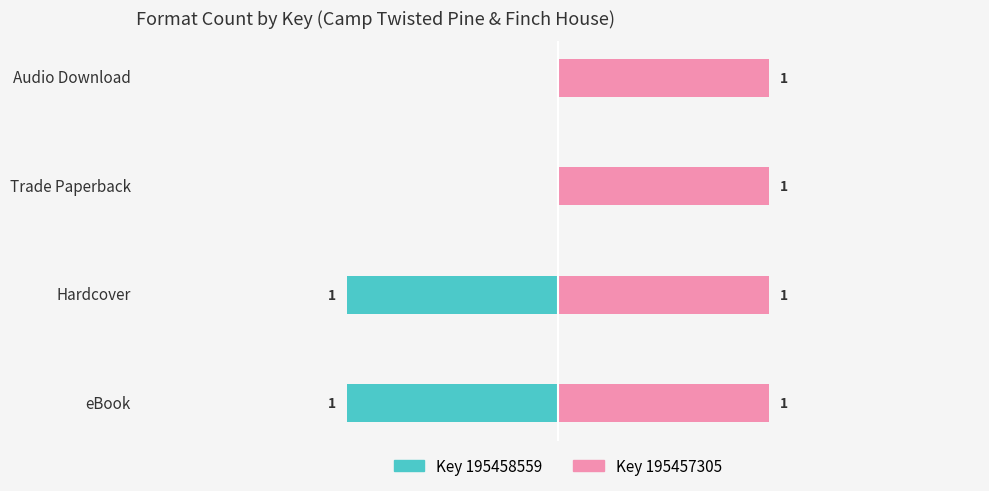

True or false: Key 195458559 has a value of -1.0 at eBook.

True